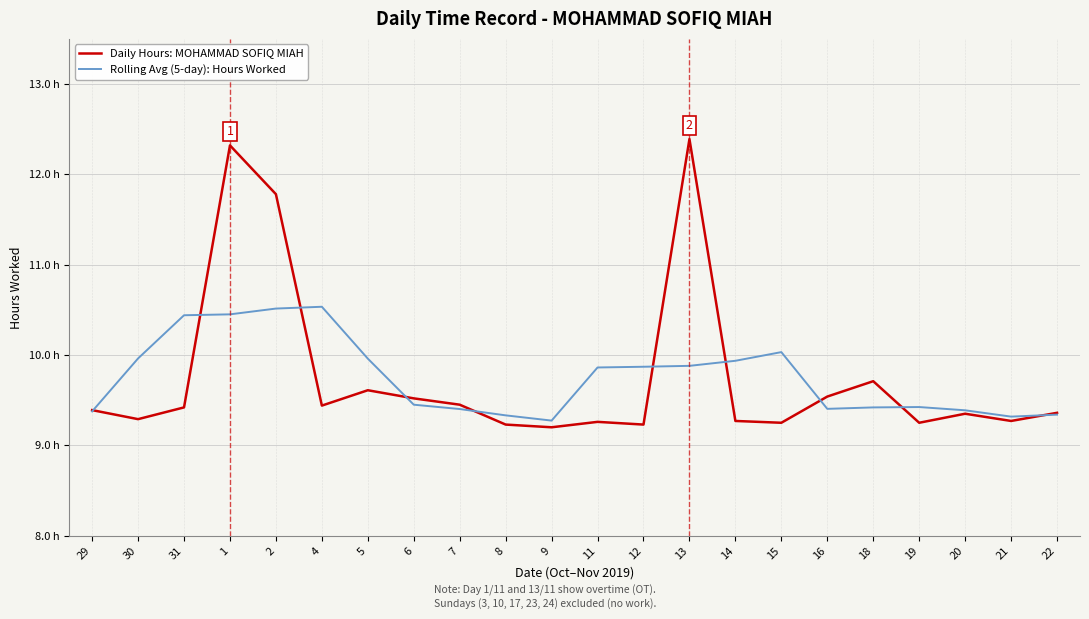

Is it true that Rolling Avg (5-day): Hours Worked equals 13.5 at 20?

False